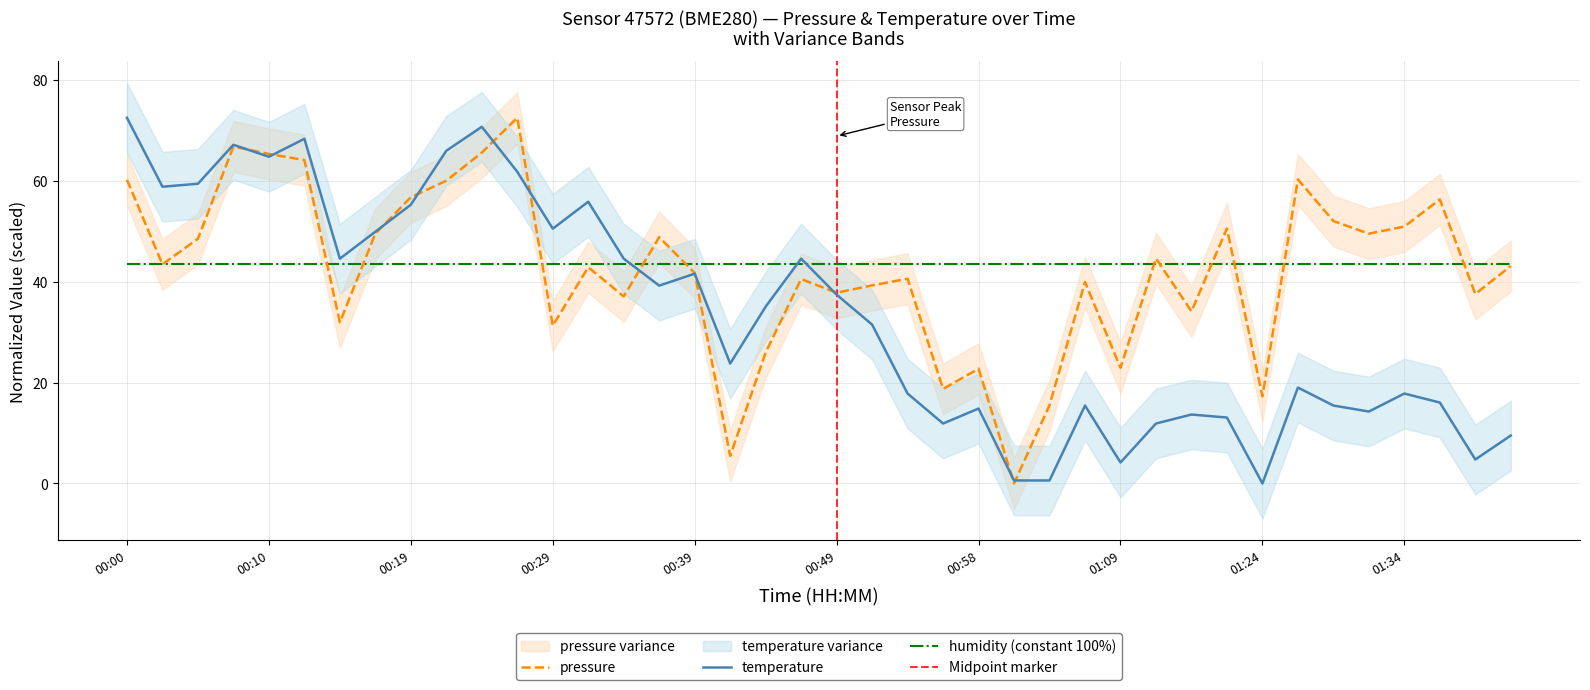

In temperature, how many points are lower than both neighbors (excluding endpoints)?

11